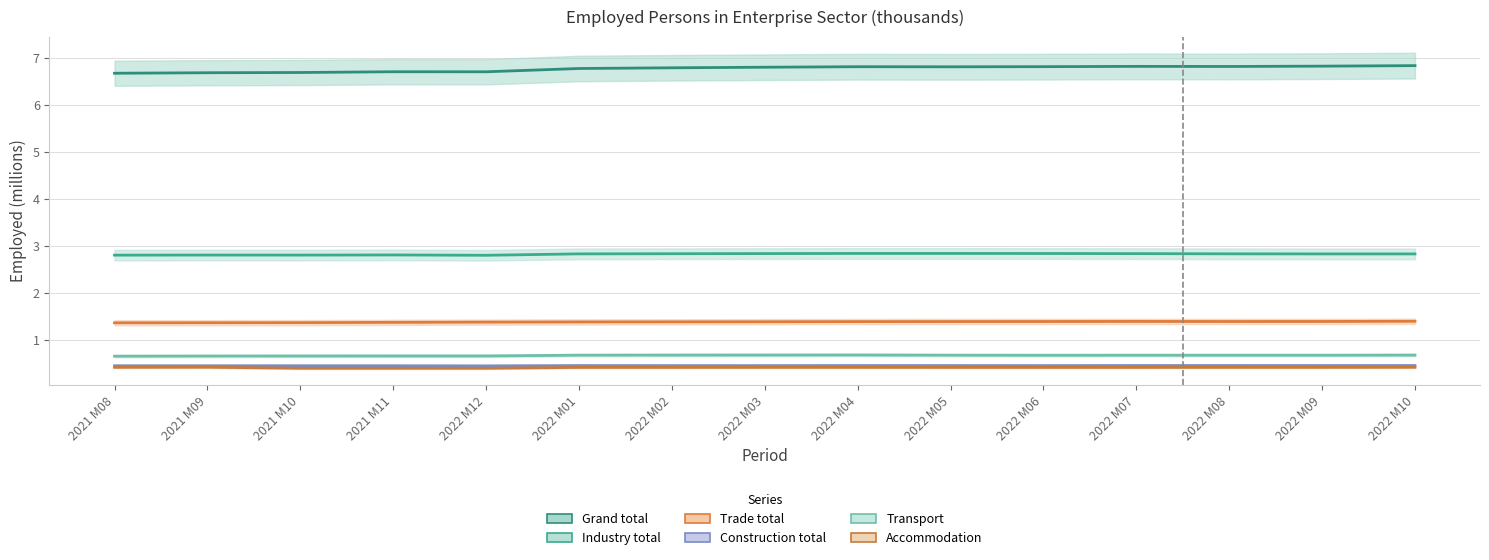

Read the Construction total value at 2022 M08.

0.5